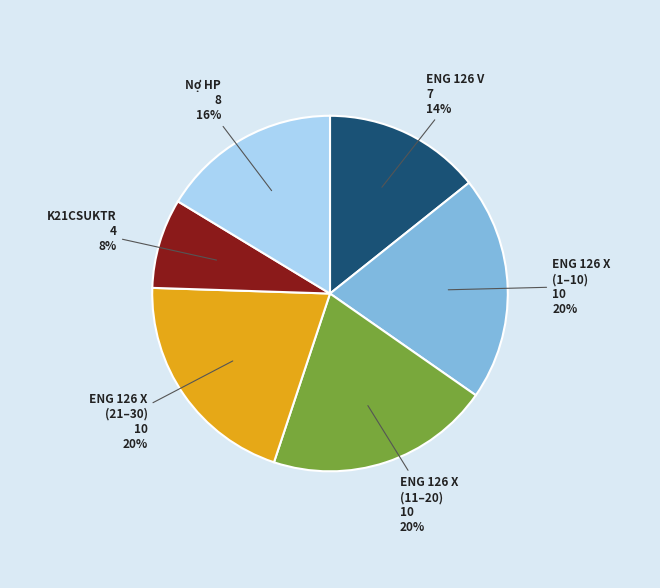

Is there any slice that represents more than half of the pie?

No